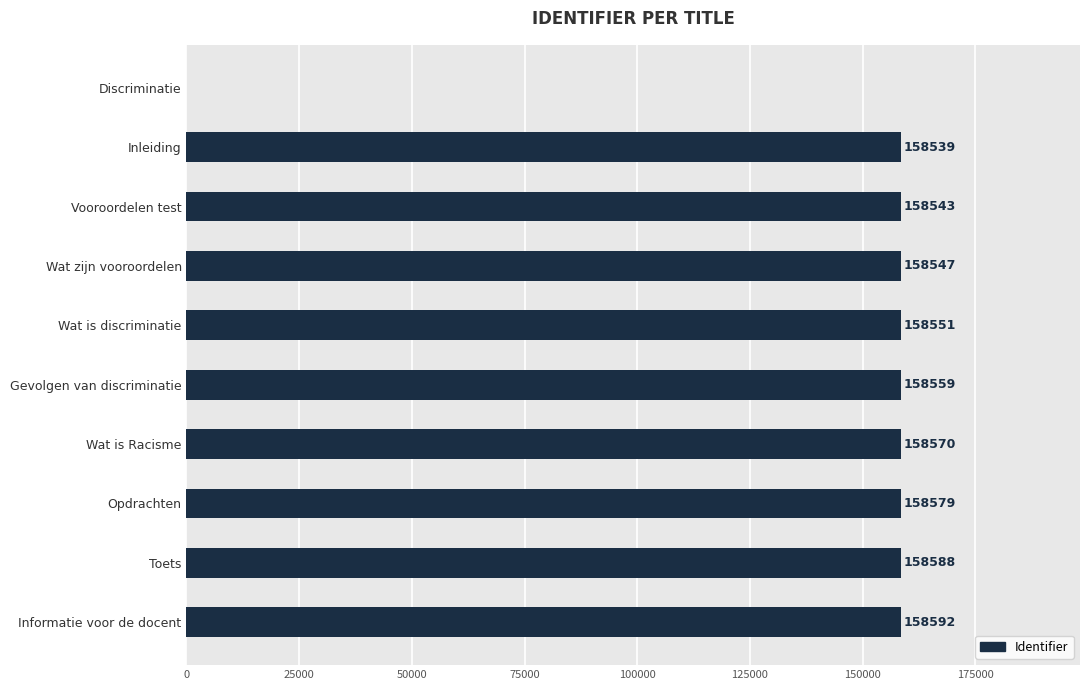

What is the sum of all values?

1427068